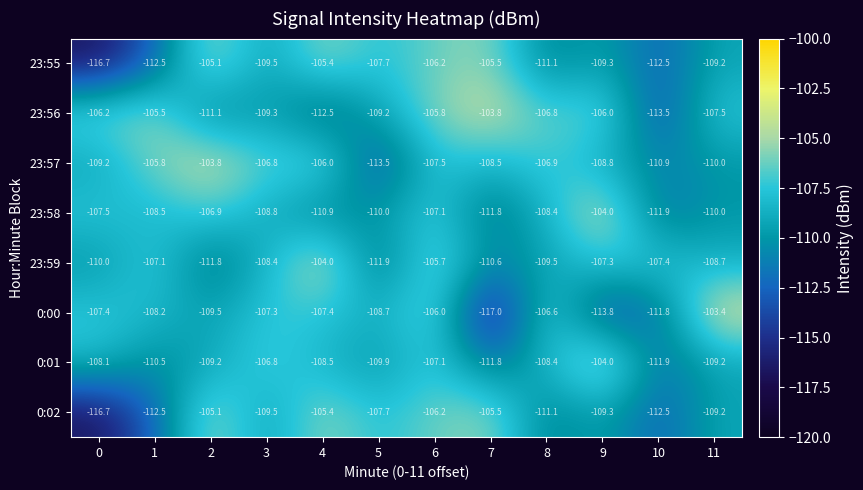

Rank the categories by 23:56 value from lowest to highest.

10, 4, 2, 3, 5, 11, 8, 0, 9, 6, 1, 7